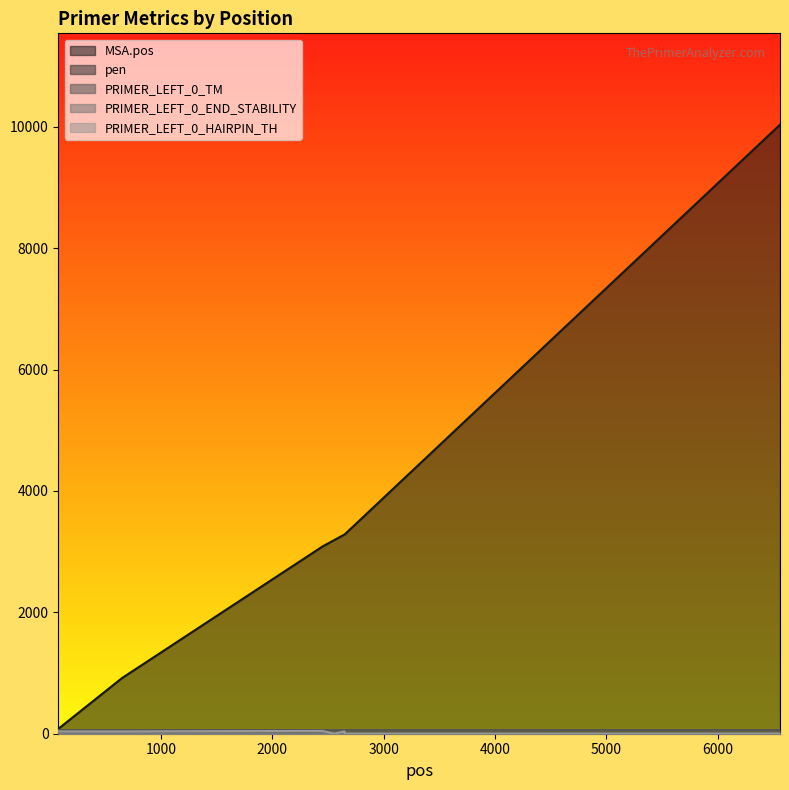

Which series changed the most between 2651 and 6557?

MSA.pos